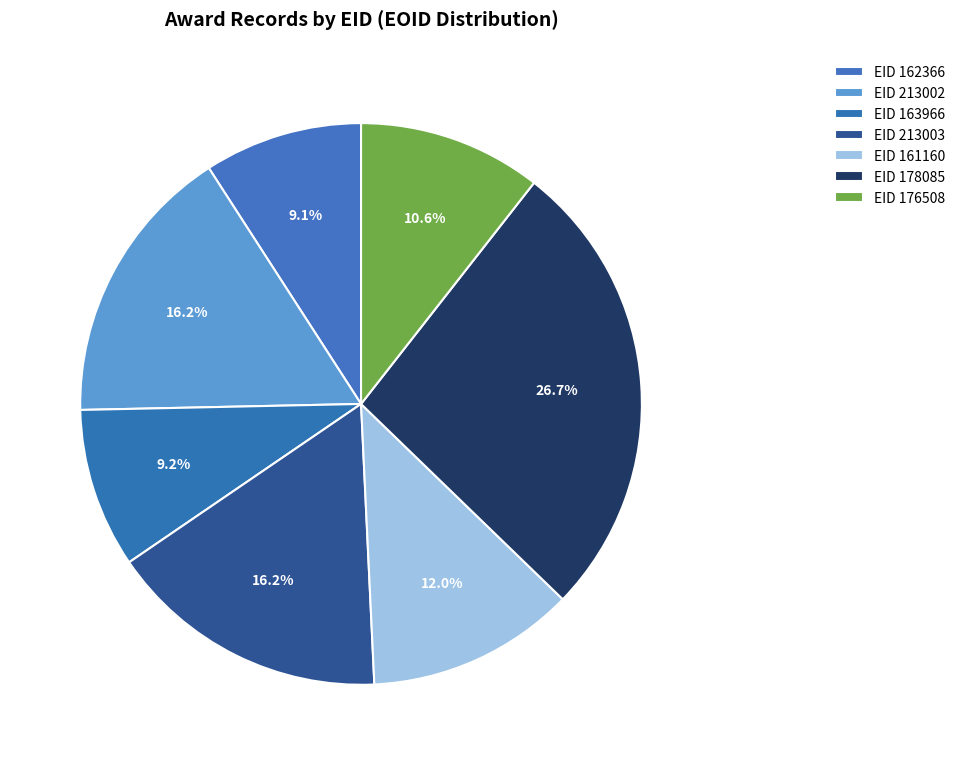

What is the change in value from EID 162366 to EID 213003?

+275101